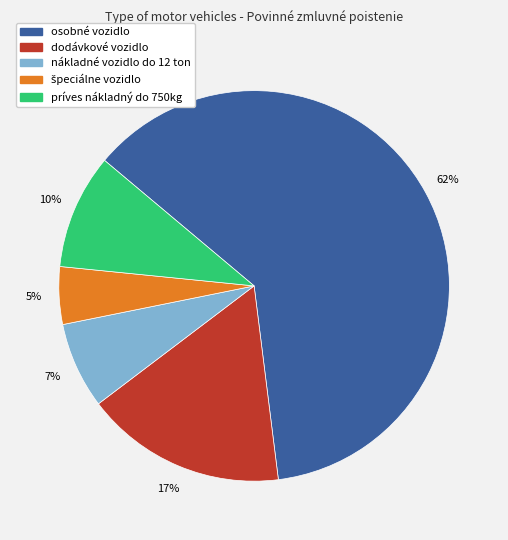

Which slice is the largest?

osobné vozidlo